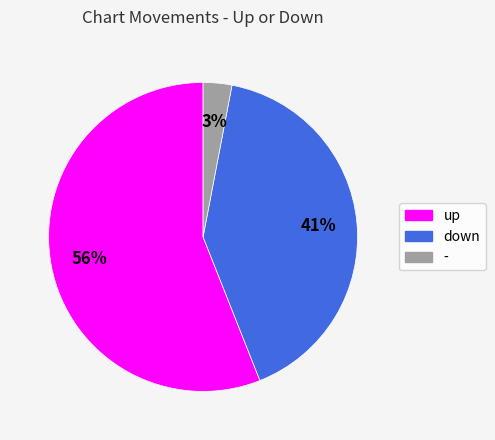

Is it true that up is 56% of the pie?

True